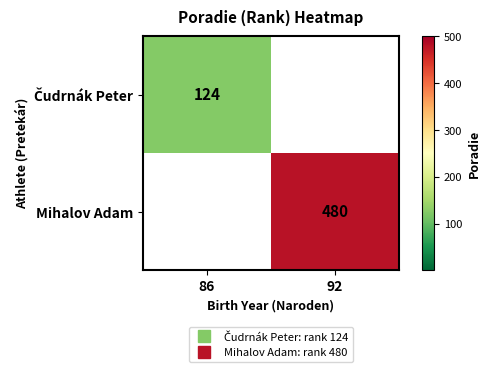

Which category has the highest value across all series?

92